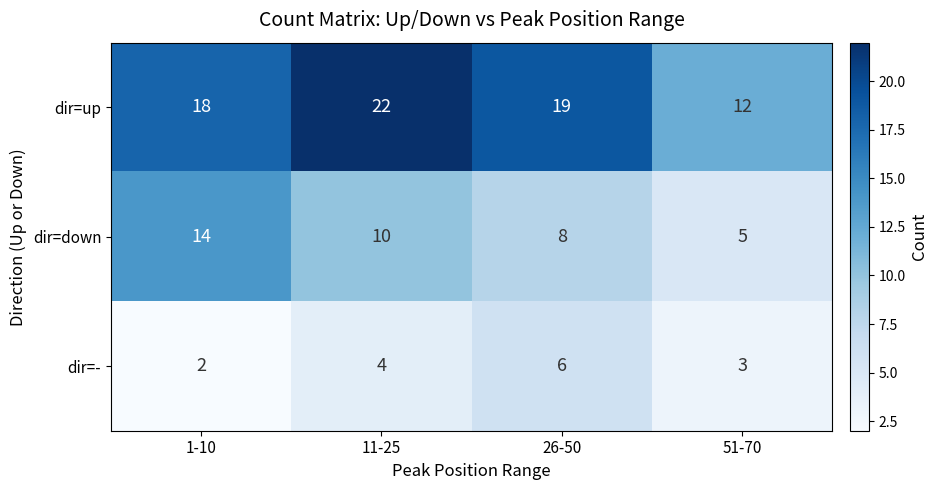

At how many categories does at least one series exceed 3?

4